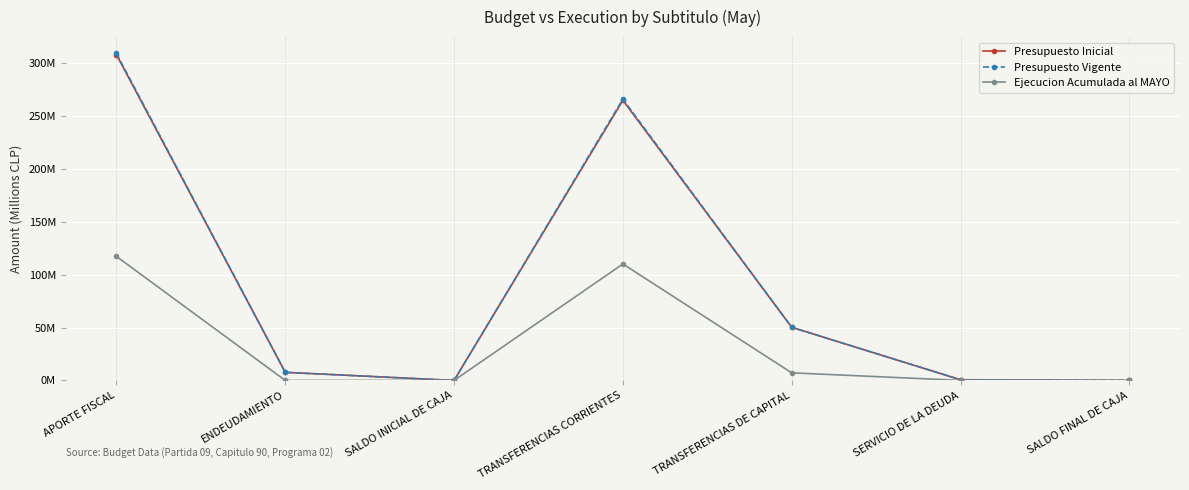

True or false: Ejecucion Acumulada al MAYO and Presupuesto Vigente intersect in this chart.

False